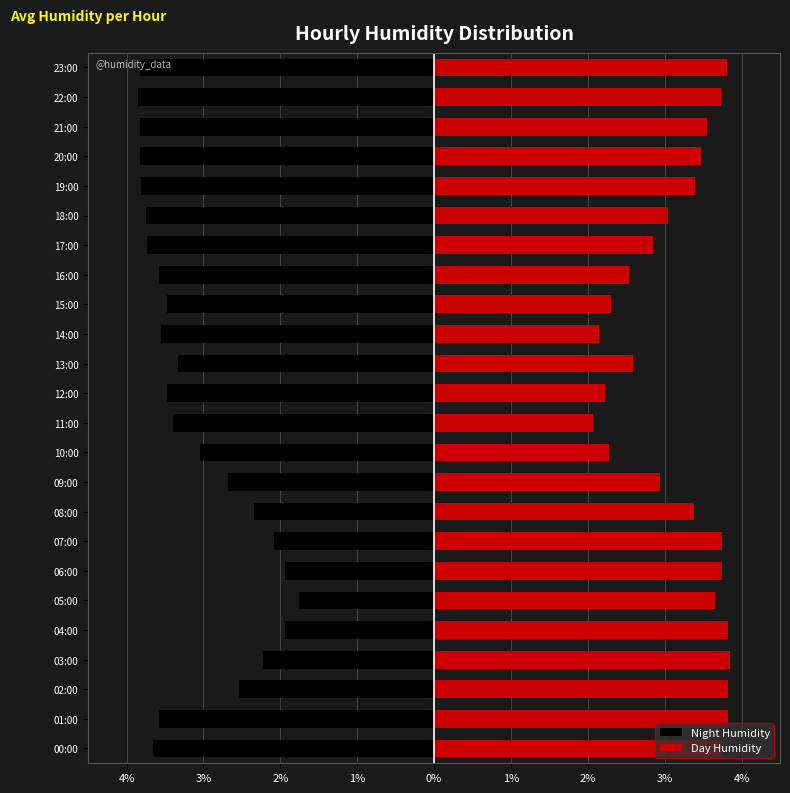

What is the average value of the Night Humidity series?

-3.1